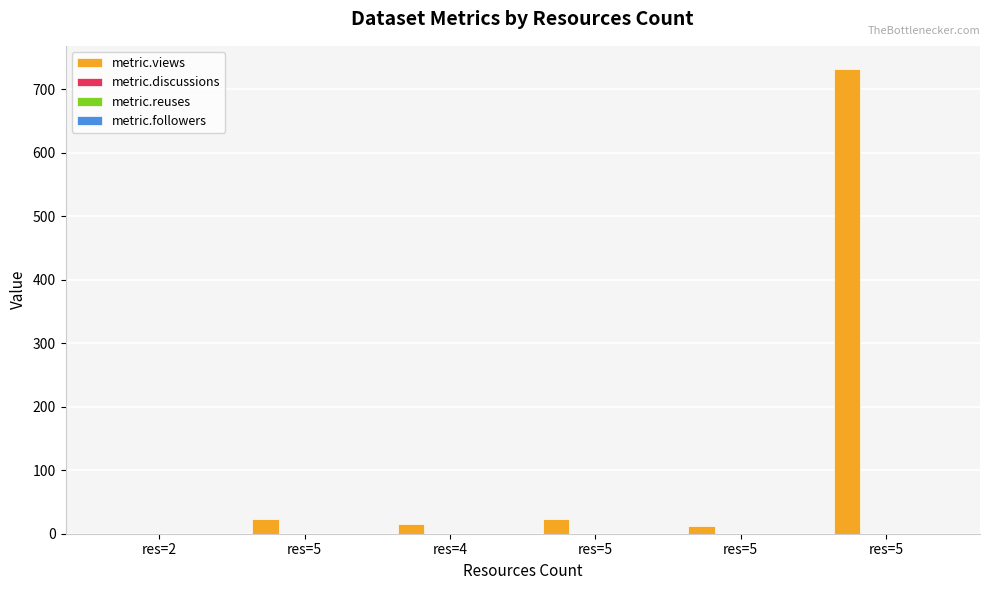

How many categories are shown in the chart?

6